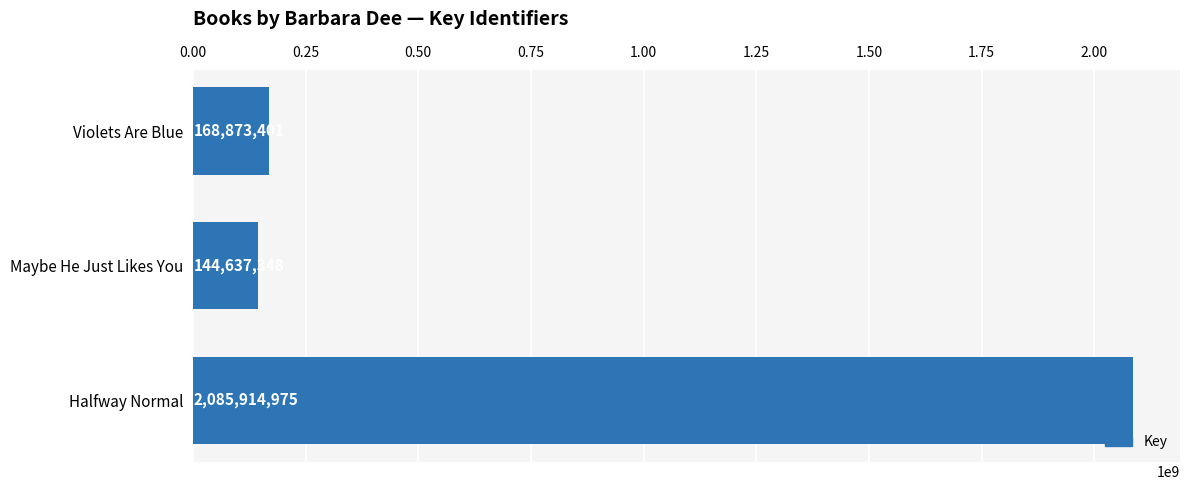

Which category has the lowest value across all series?

Maybe He Just Likes You